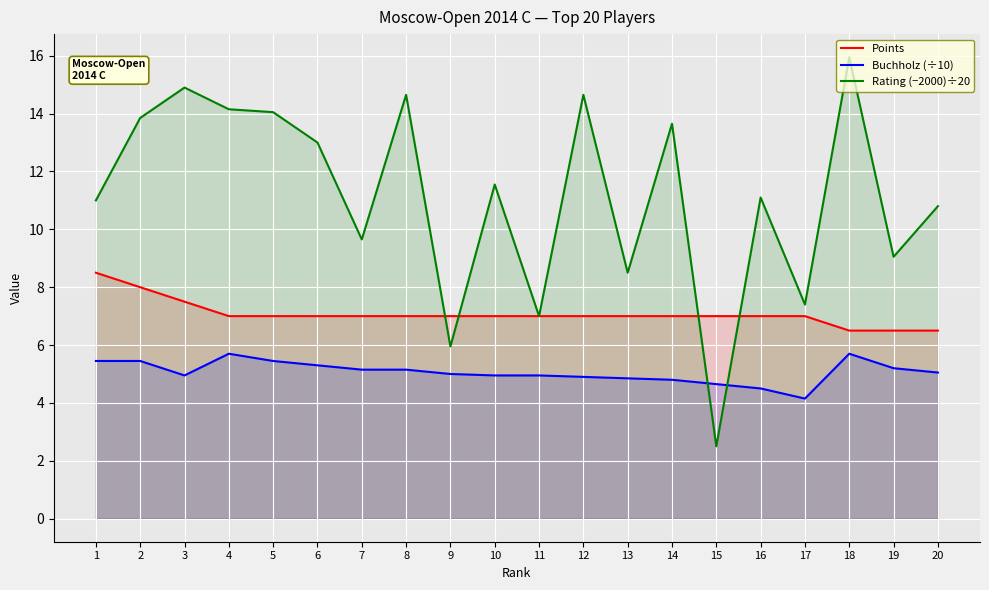

Which series has the largest range (max minus min)?

Rating (−2000)÷20